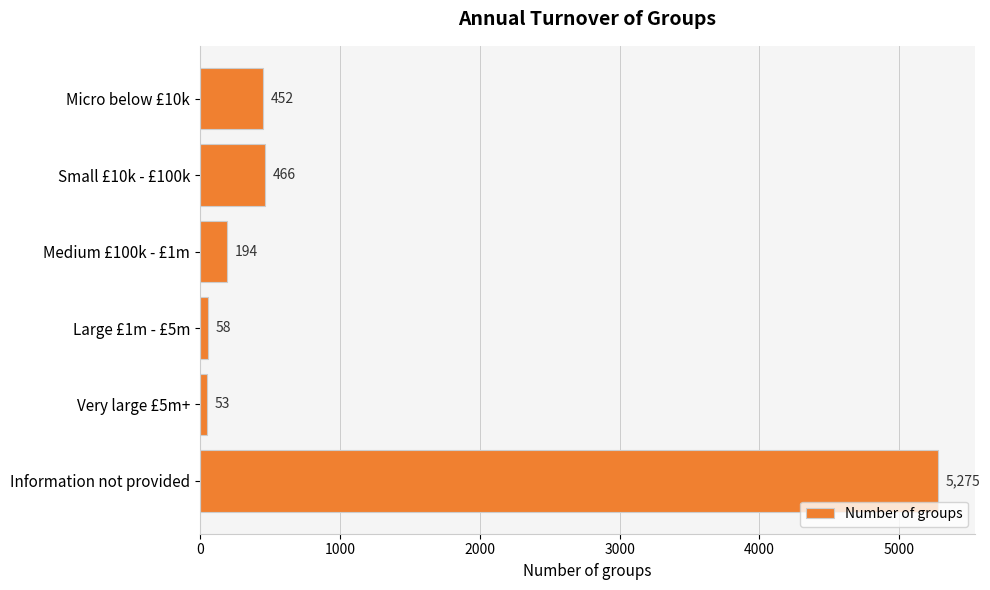

What is the difference between the maximum and minimum values?

5222